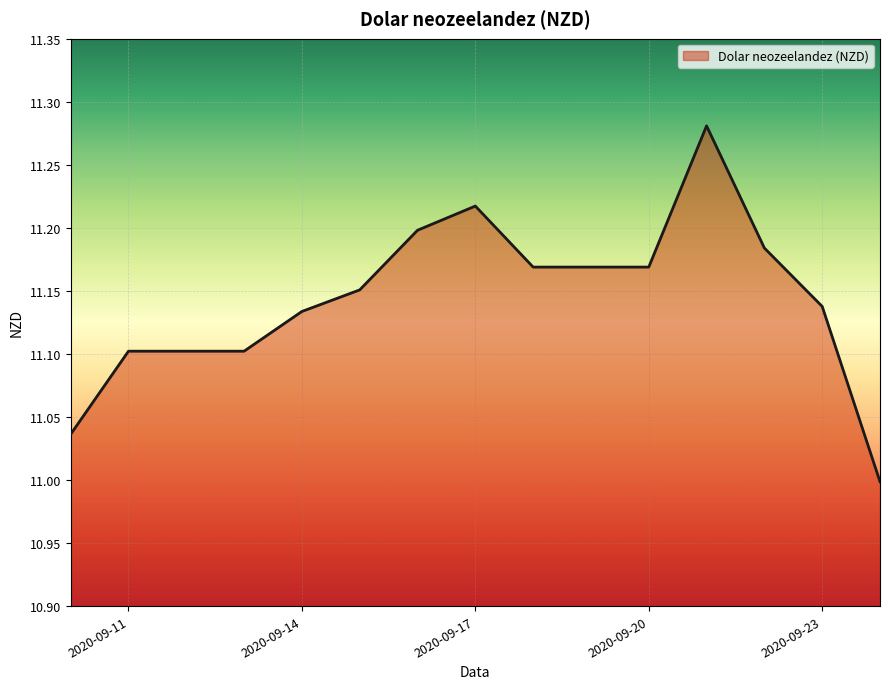

Reading left to right, extract all data points from this chart.

11.0	11.1	11.1	11.1	11.1	11.2	11.2	11.2	11.2	11.2	11.2	11.3	11.2	11.1	11.0